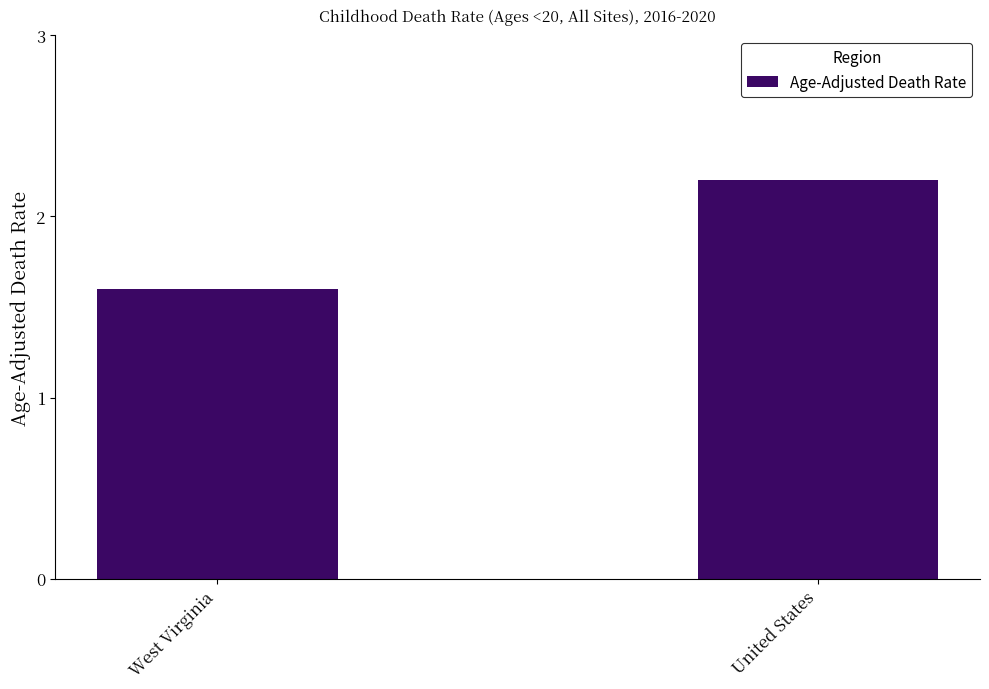

Count the values in the range 1 to 2.

1